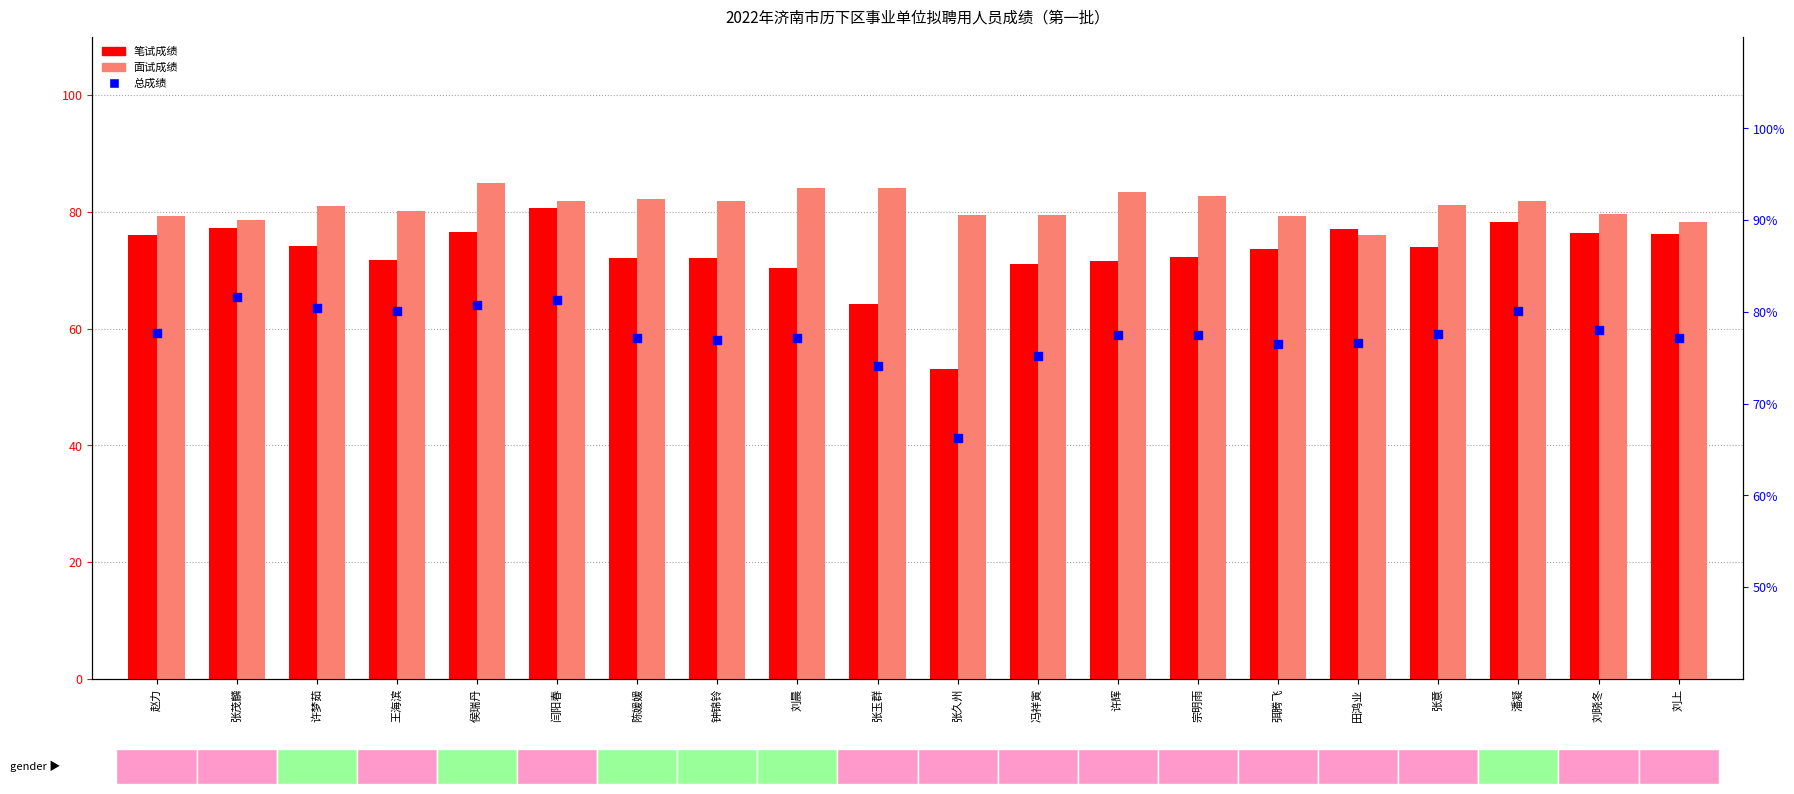

Which series has the largest total across all categories?

面试成绩